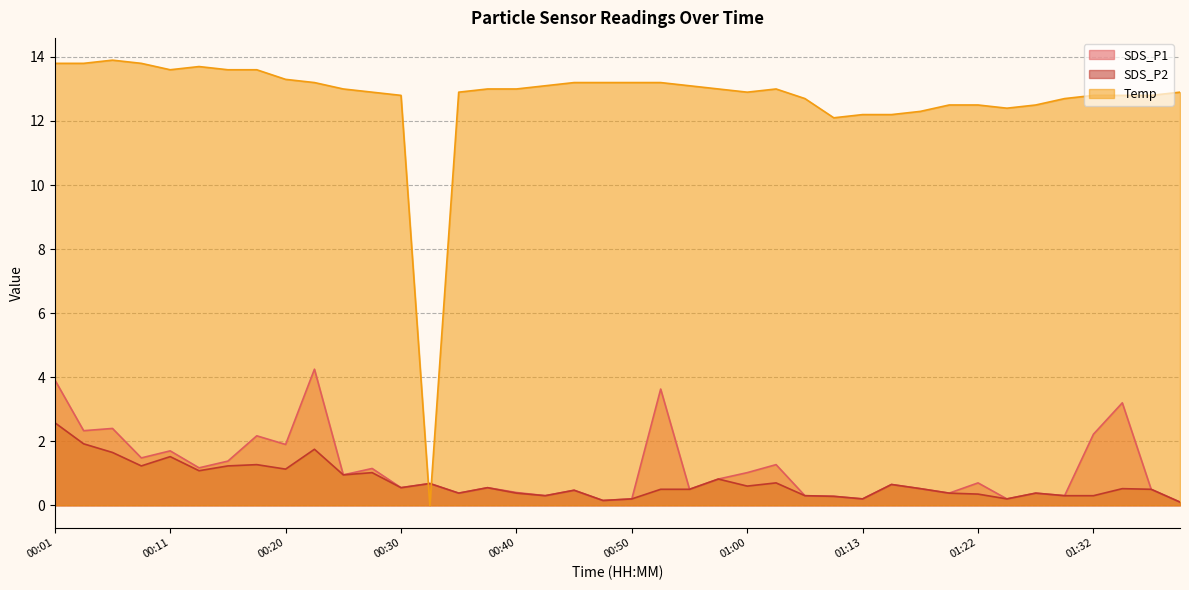

List the series in order of their peak value, highest first.

Temp, SDS_P1, SDS_P2